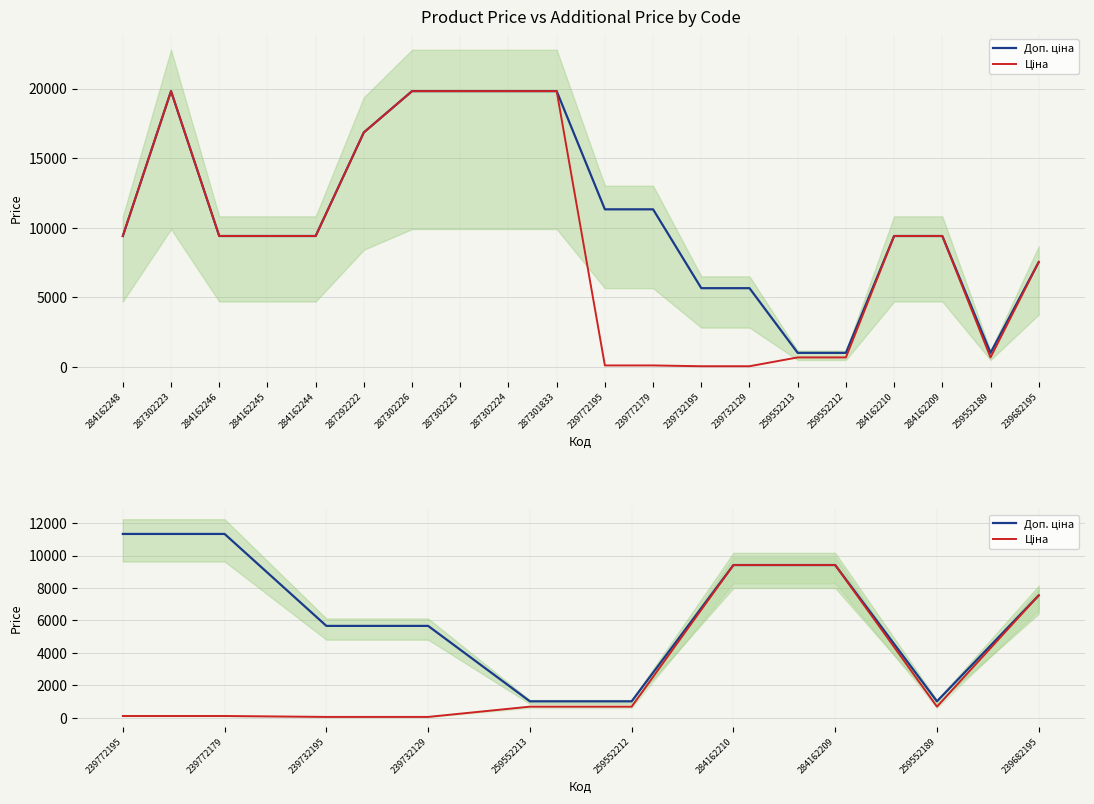

Is the value of Ціна at 239682195 greater than the value of Доп. ціна at 239732195?

Yes